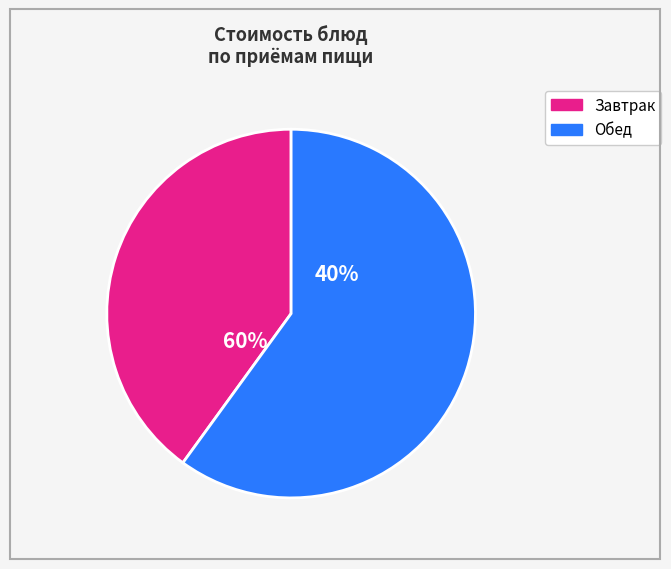

Is it true that рагу из птицы is 50% of the pie?

False